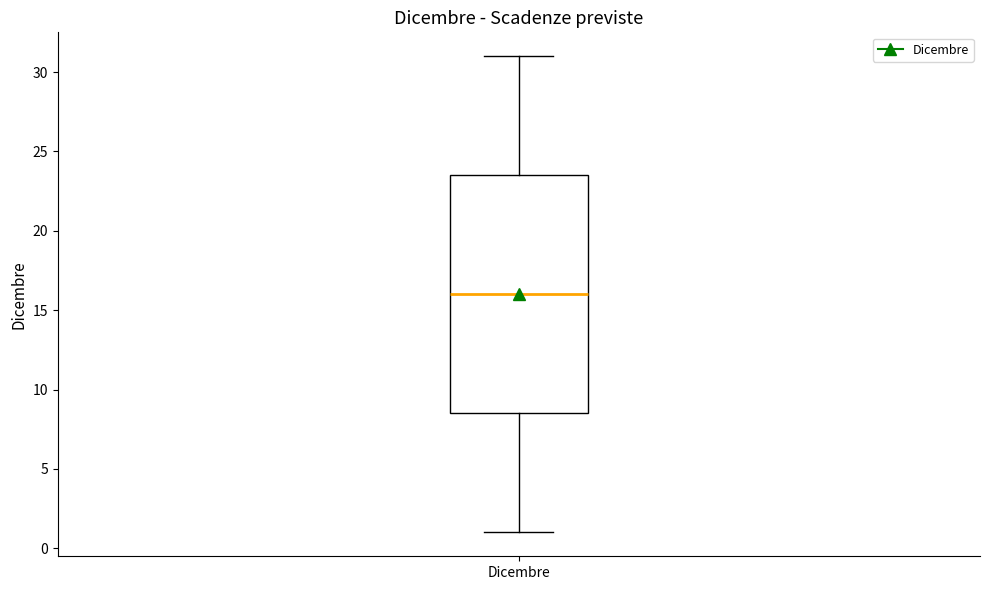

Read this box plot against the y-axis: the position of the median line, the range covered by the box, and the ends of both whiskers. The values are not printed on the chart, so give them approximately, as read against the axis.

median 16.0, box 8.5 to 23.5, whiskers 1.0 to 31.0